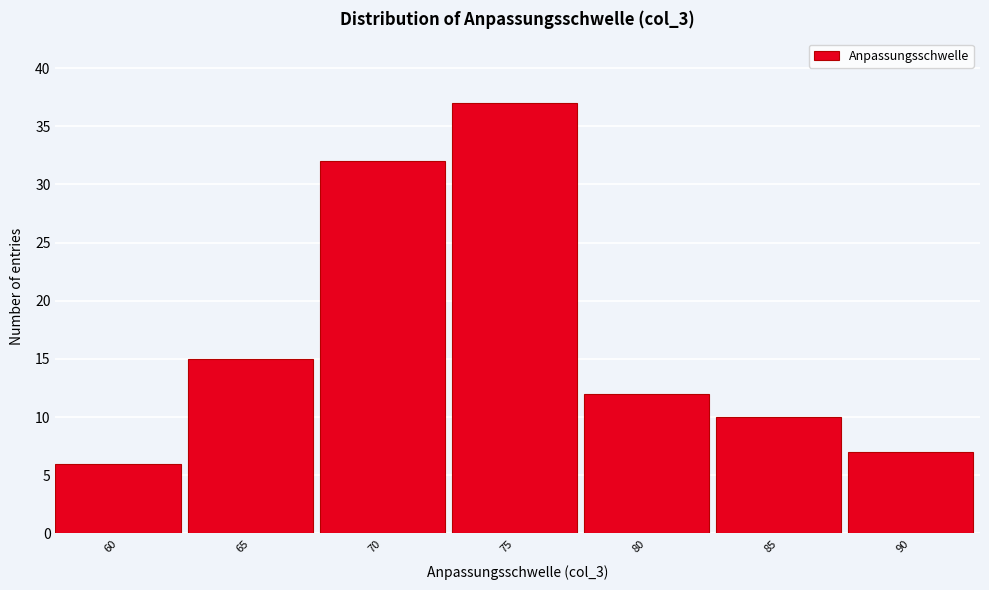

Reading left to right, list all the values displayed in this chart.

60=6	65=15	70=32	75=37	80=12	85=10	90=7